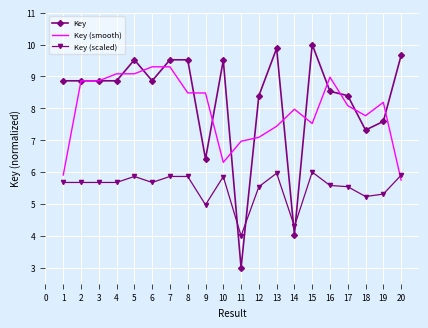

What is the total value across all series at 16?

23.1